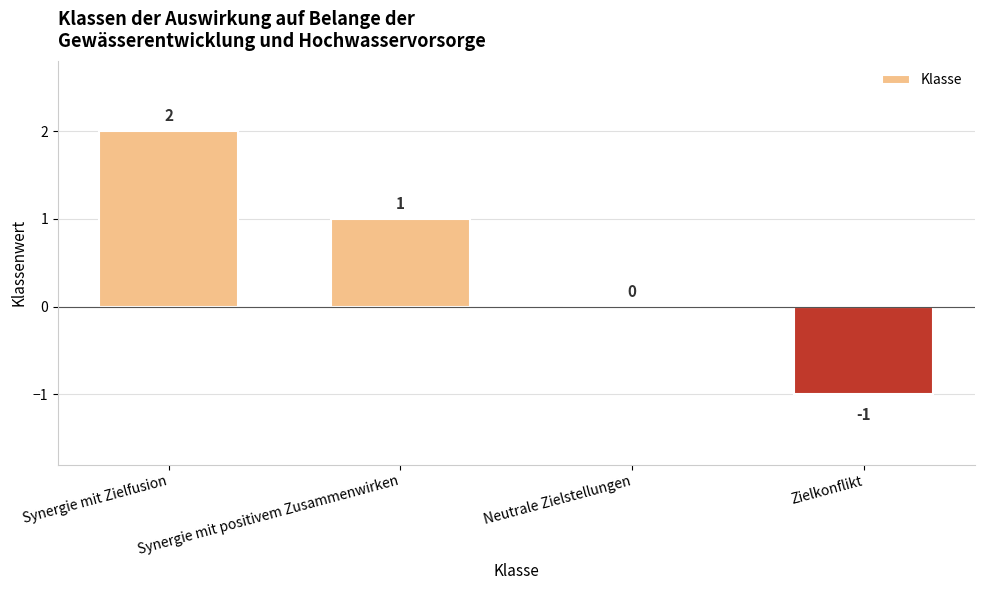

The chart shows a value of 1 at Synergie mit positivem Zusammenwirken. True or false?

True